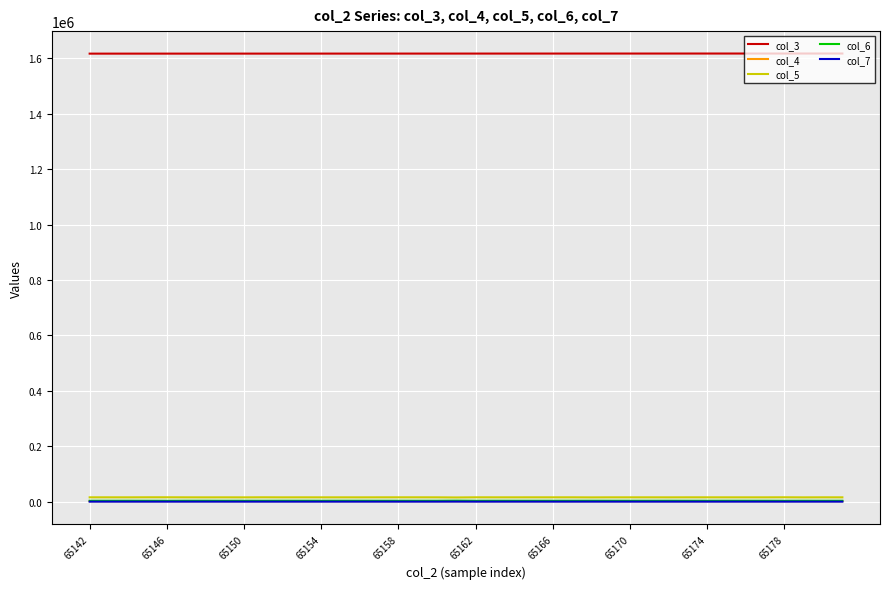

True or false: col_7 and col_3 cross at least once.

False